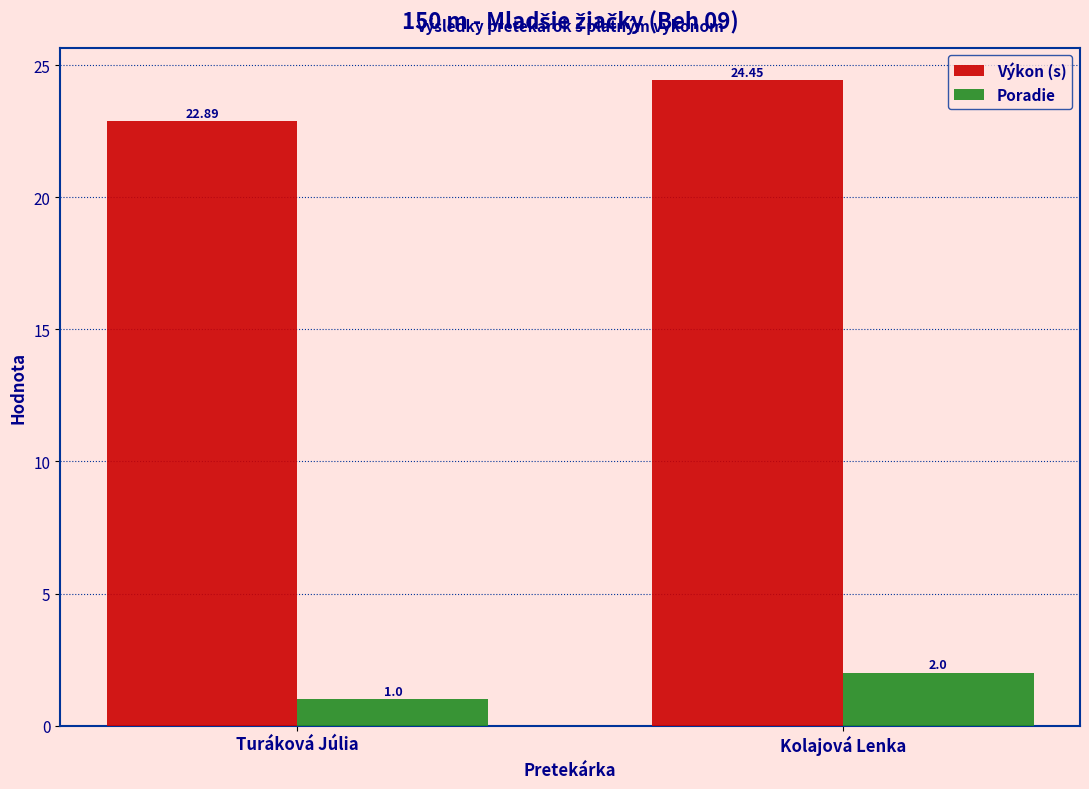

Rank the categories by Výkon (s) value from lowest to highest.

Turáková Júlia, Kolajová Lenka